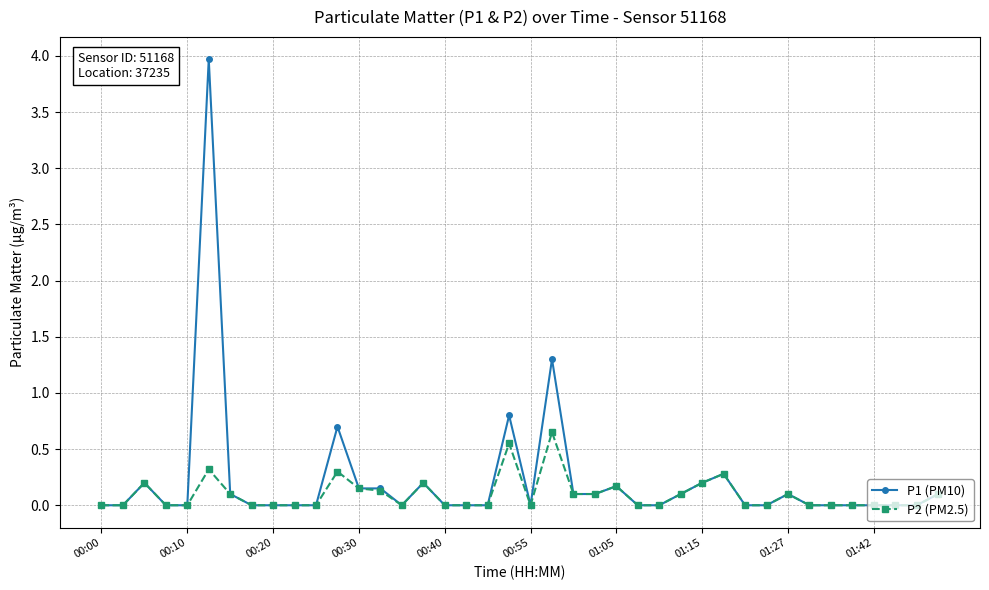

True or false: P2 (PM2.5) has more than 2 points higher than both neighbors.

True